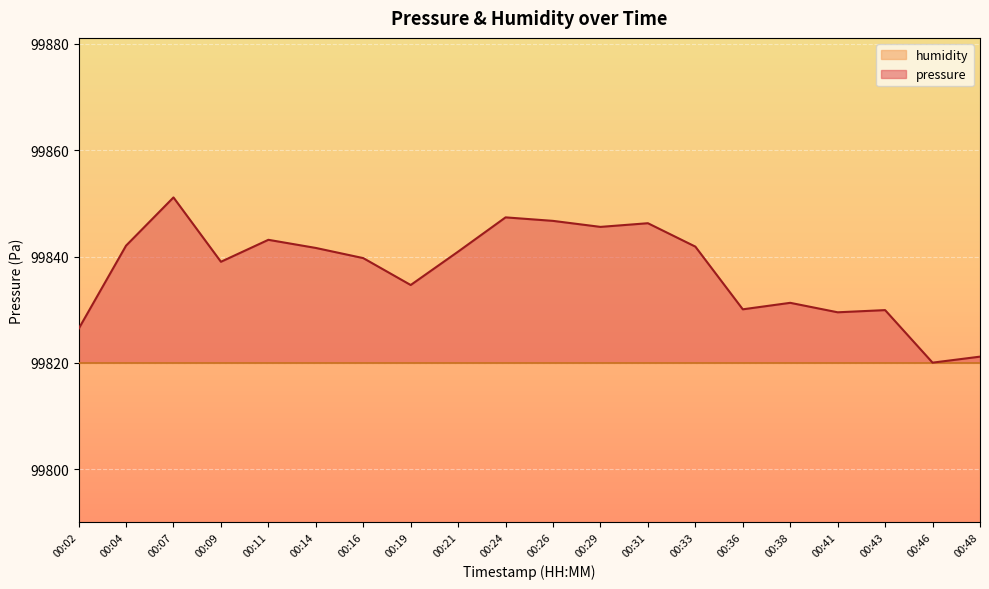

List the labels in order of value, smallest first.

00:46, 00:48, 00:02, 00:41, 00:43, 00:36, 00:38, 00:19, 00:09, 00:16, 00:21, 00:14, 00:33, 00:04, 00:11, 00:29, 00:31, 00:26, 00:24, 00:07